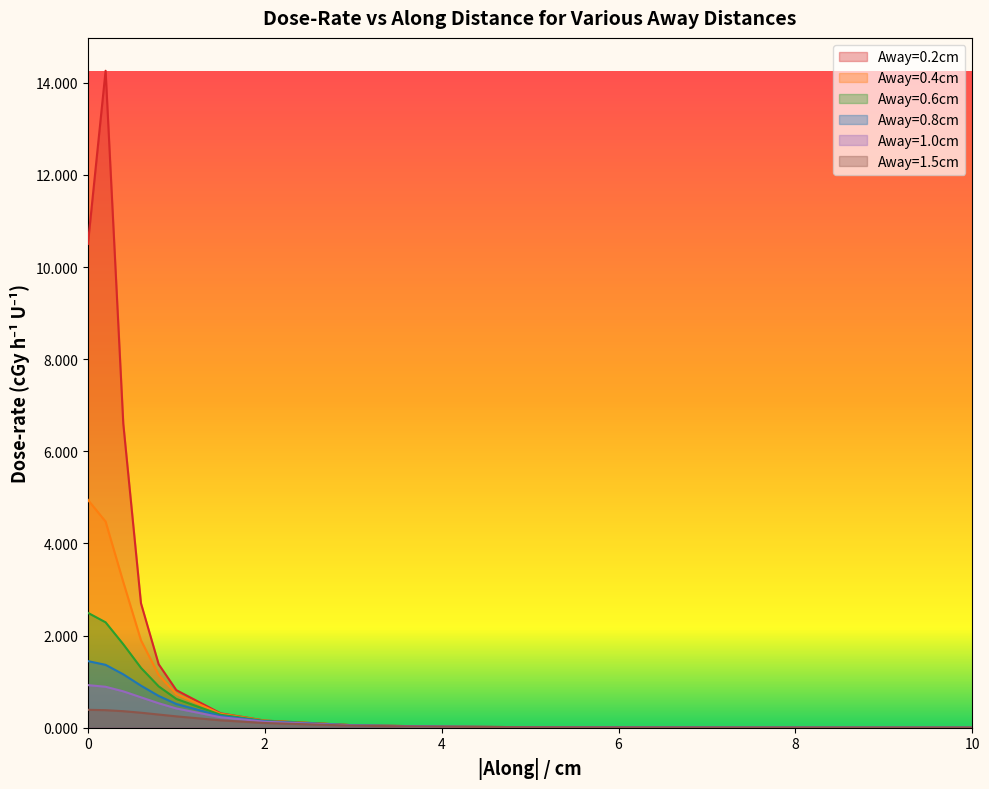

Reading left to right, extract all data points from this chart.

Away=0.2cm: 0=10.5	0.2=14.3	0.4=6.6	0.6=2.7	0.8=1.4	1=0.8	1.5=0.3	2=0.2	3=0.1	4=0.0	5=0.0	7.5=0.0	10=0.0
Away=0.4cm: 0=4.9	0.2=4.5	0.4=3.2	0.6=1.9	0.8=1.1	1=0.7	1.5=0.3	2=0.2	3=0.1	4=0.0	5=0.0	7.5=0.0	10=0.0
Away=0.6cm: 0=2.5	0.2=2.3	0.4=1.8	0.6=1.3	0.8=0.9	1=0.6	1.5=0.3	2=0.1	3=0.1	4=0.0	5=0.0	7.5=0.0	10=0.0
Away=0.8cm: 0=1.4	0.2=1.4	0.4=1.2	0.6=0.9	0.8=0.7	1=0.5	1.5=0.3	2=0.1	3=0.1	4=0.0	5=0.0	7.5=0.0	10=0.0
Away=1.0cm: 0=0.9	0.2=0.9	0.4=0.8	0.6=0.7	0.8=0.5	1=0.4	1.5=0.2	2=0.1	3=0.0	4=0.0	5=0.0	7.5=0.0	10=0.0
Away=1.5cm: 0=0.4	0.2=0.4	0.4=0.4	0.6=0.3	0.8=0.3	1=0.2	1.5=0.2	2=0.1	3=0.0	4=0.0	5=0.0	7.5=0.0	10=0.0